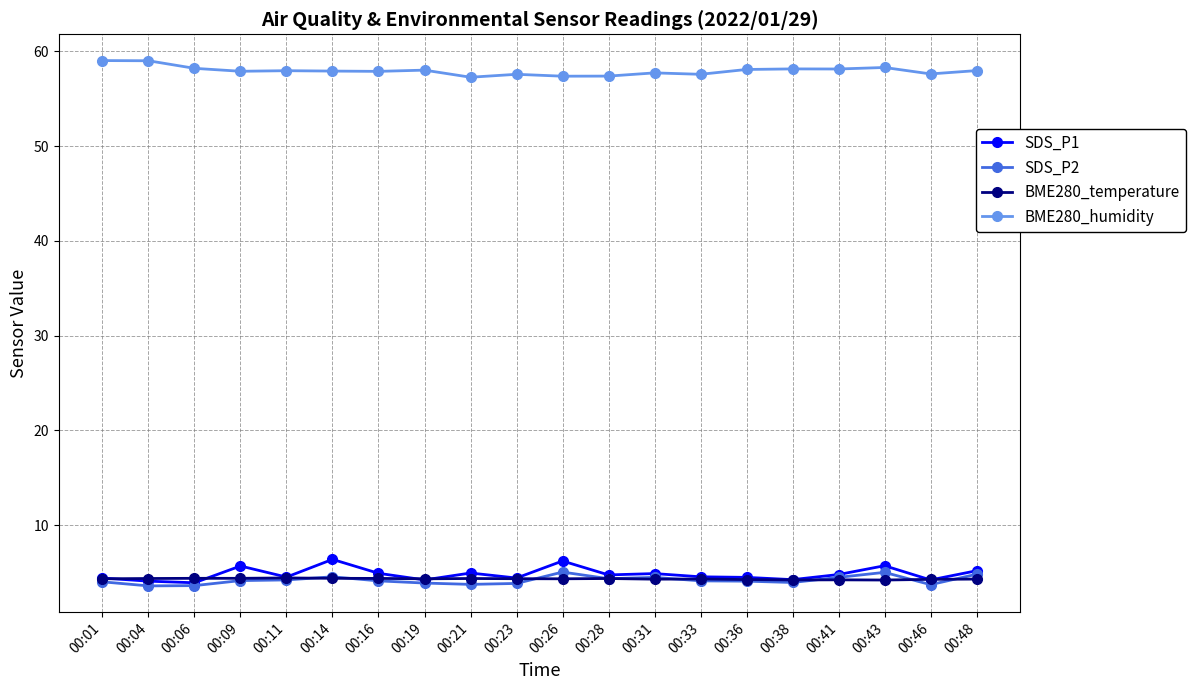

True or false: BME280_humidity has more than 1 interior local peaks.

True